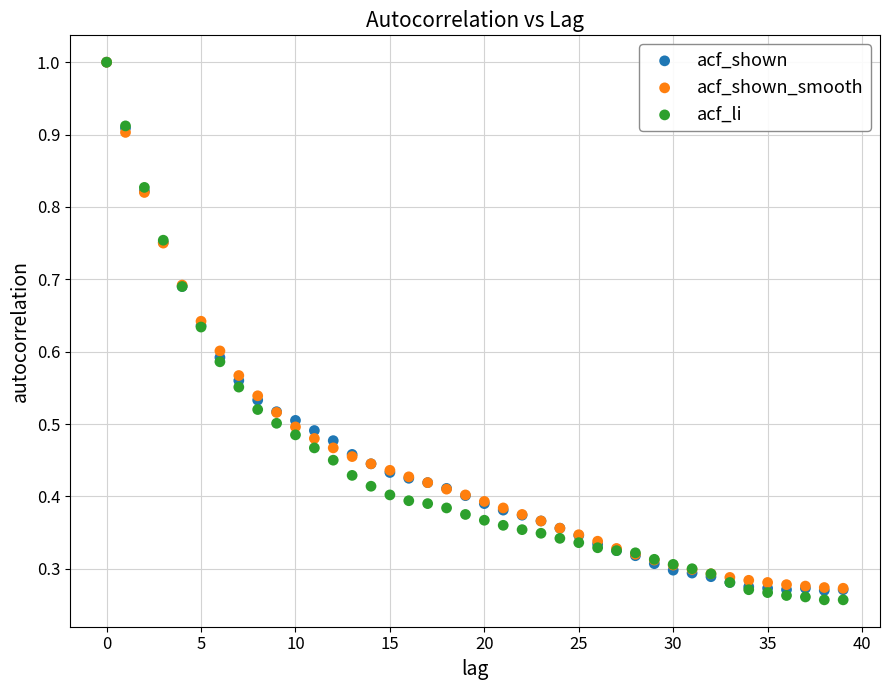

Which series reaches the minimum Y coordinate?

acf_li